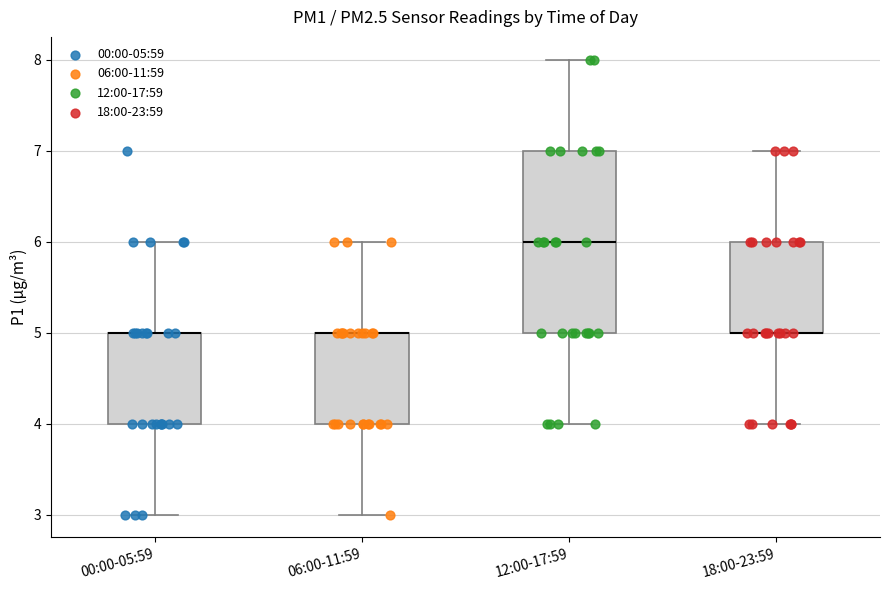

Where does the median line of the box for 12:00-17:59 sit on the y-axis? The values are not printed on the chart, so give them approximately, as read against the axis.

6